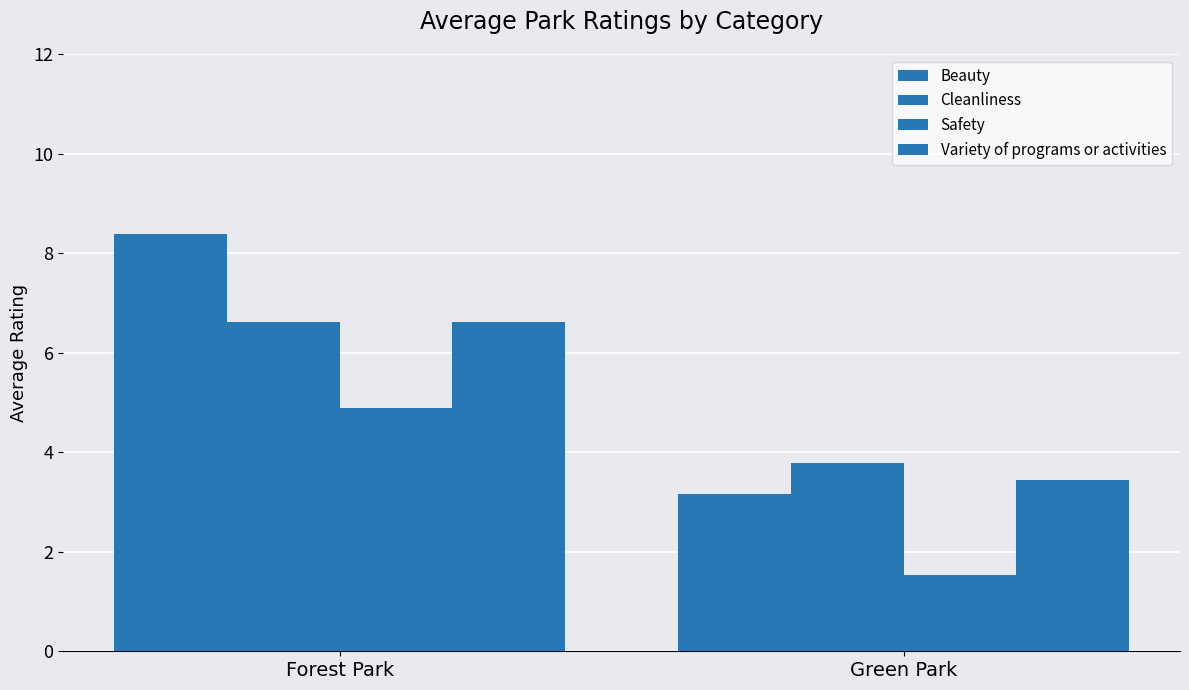

Rank the series at Forest Park from highest to lowest value.

Beauty, Cleanliness, Variety of programs or activities, Safety